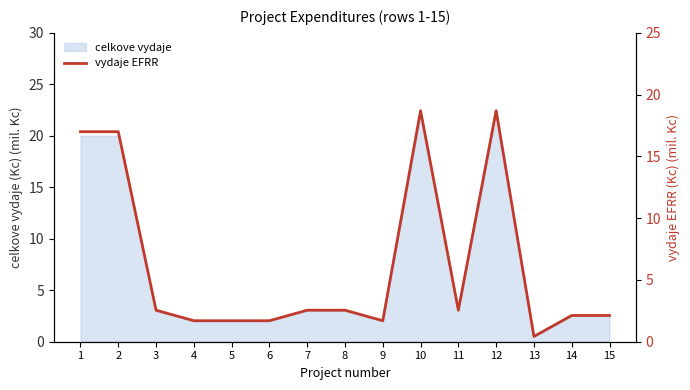

How many points are higher than both their immediate neighbors (excluding endpoints)?

2